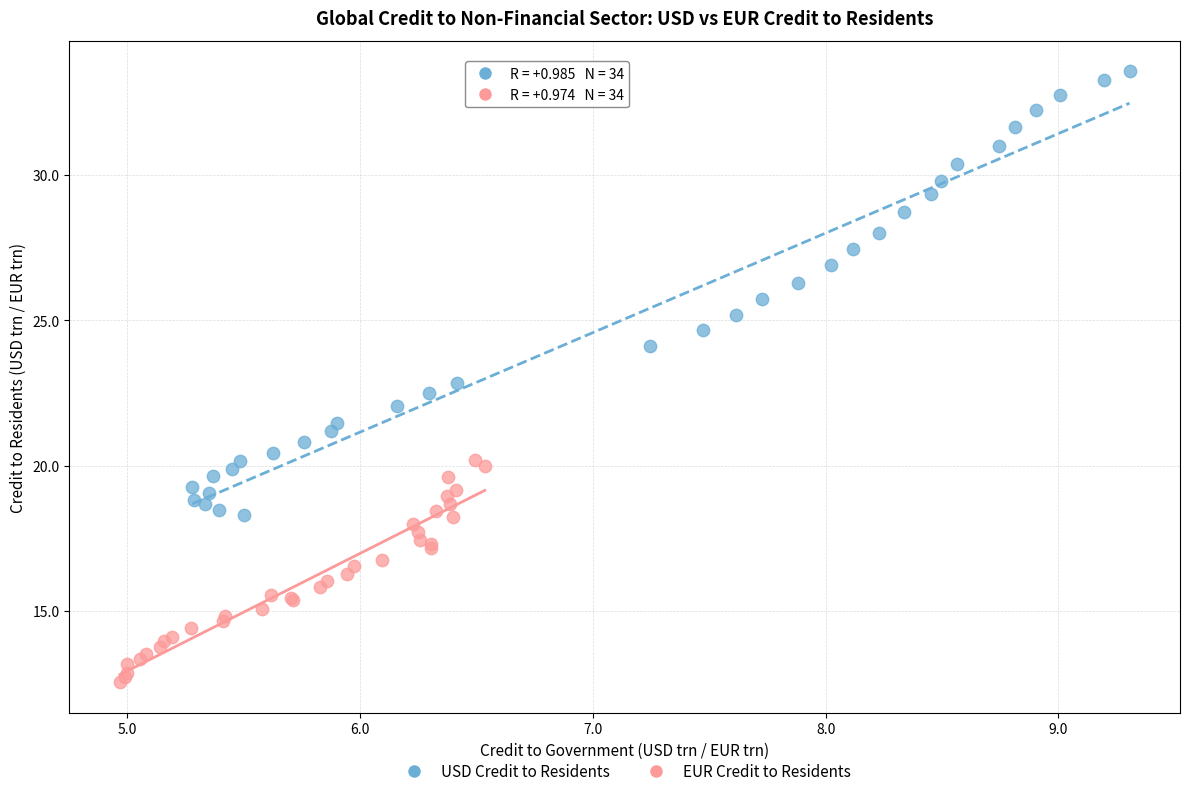

Which series reaches the maximum Y coordinate?

USD Credit to Residents